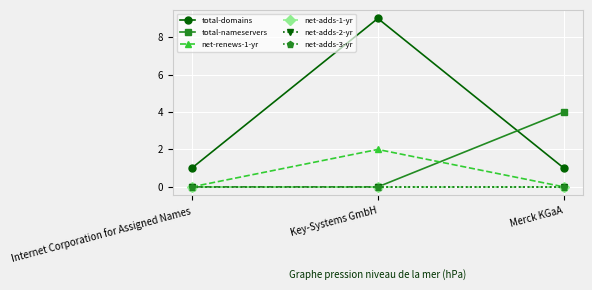

Which series has the largest total across all categories?

total-domains